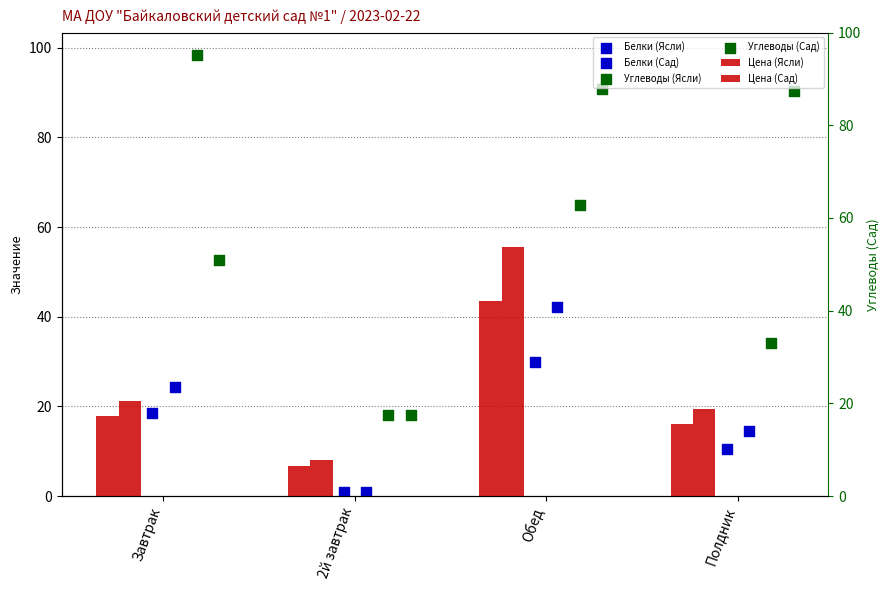

Which series contains the highest Y value?

Углеводы (Ясли)